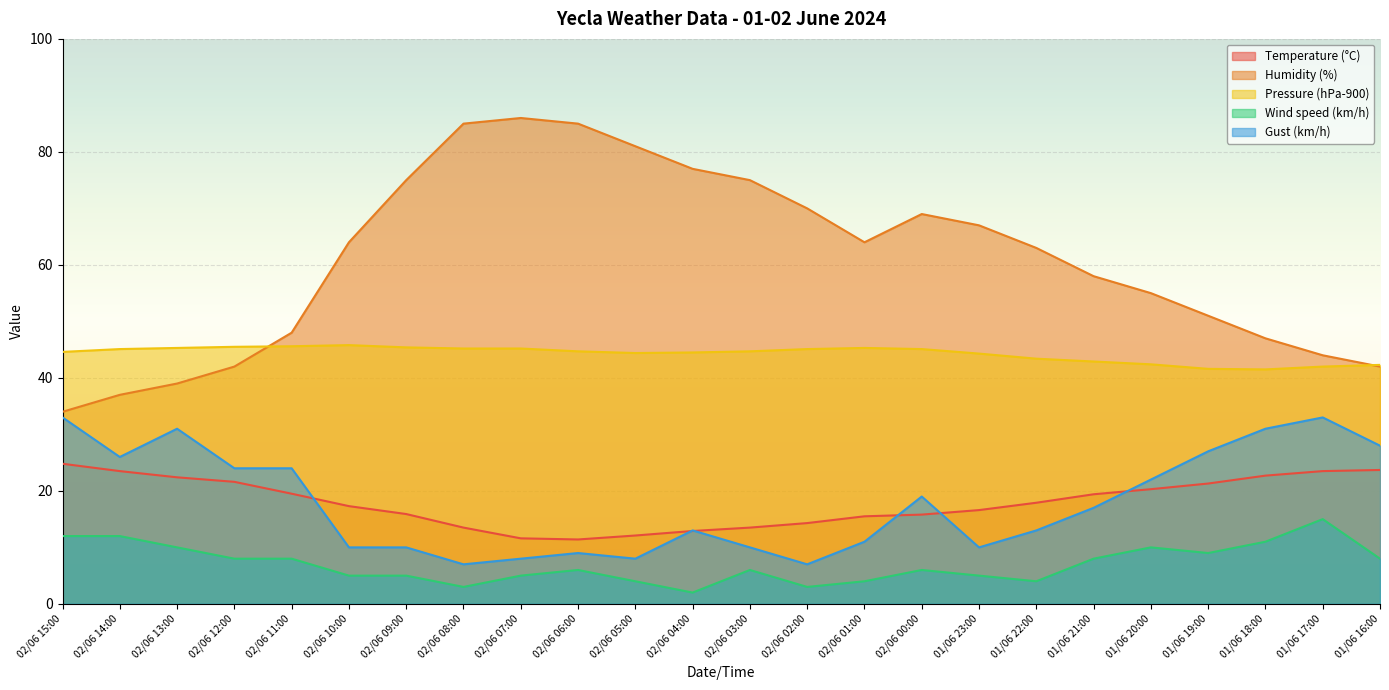

What is the difference between the highest and lowest values at 01/06 22:00?

59.0